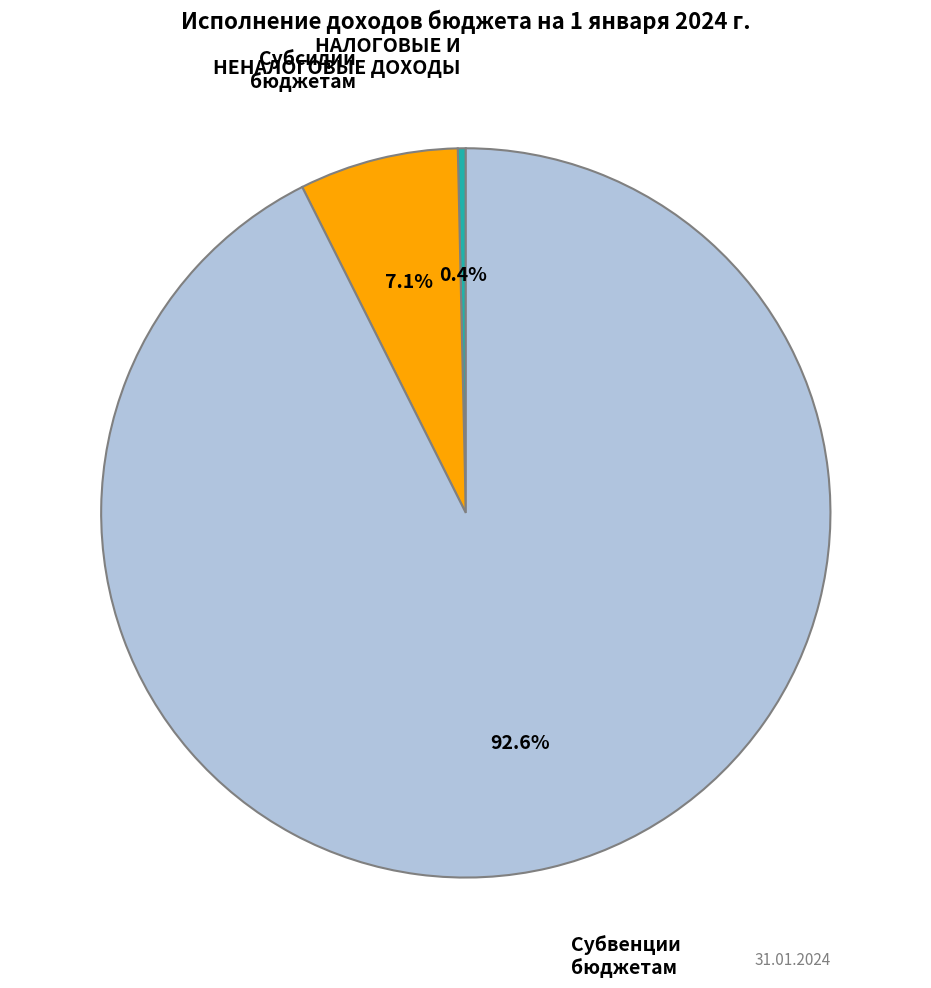

Is there any slice that represents more than half of the pie?

Yes